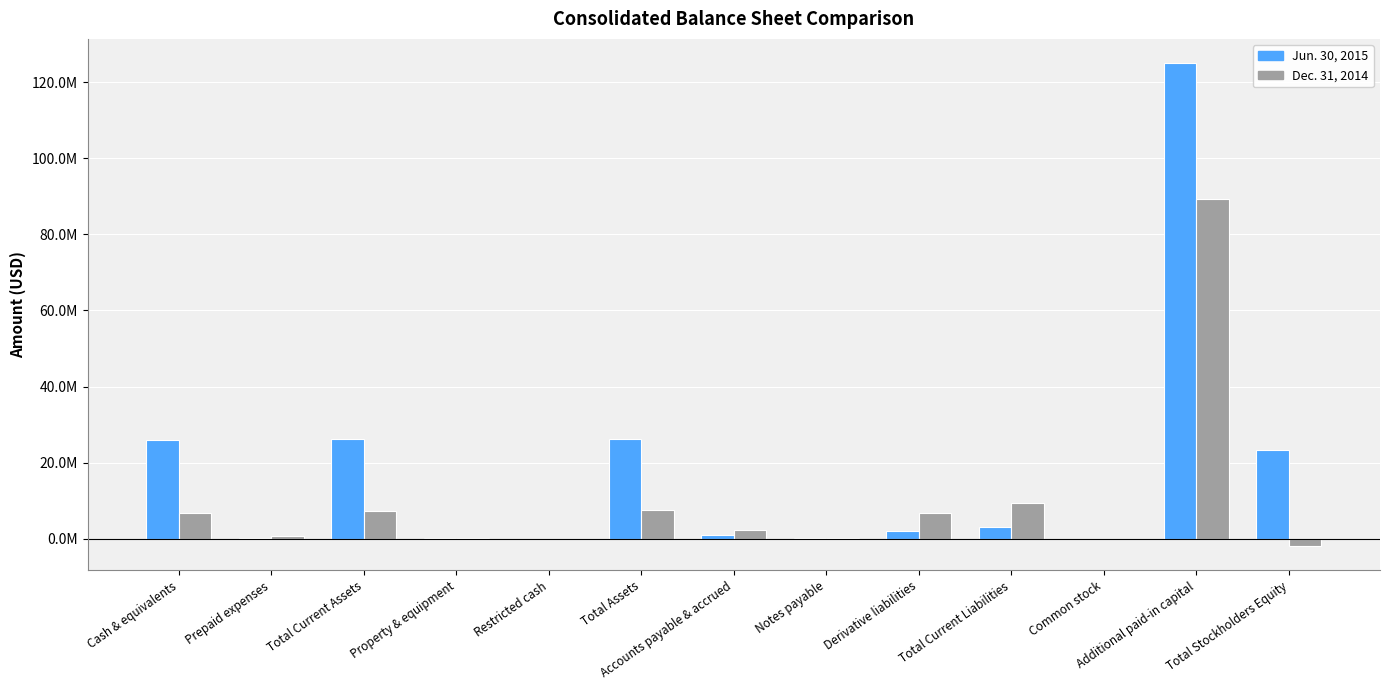

What are all the series names shown in the legend?

Jun. 30, 2015, Dec. 31, 2014